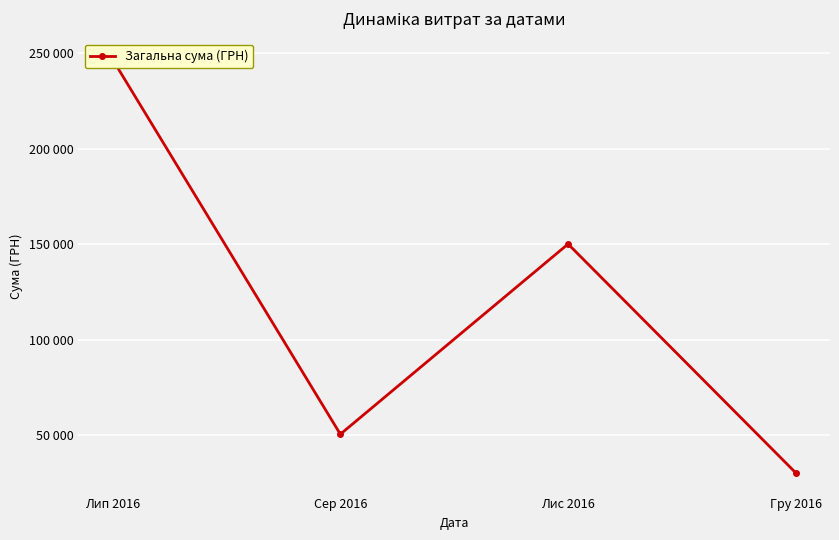

What is the label of the 2nd point from the left?

Сер 2016